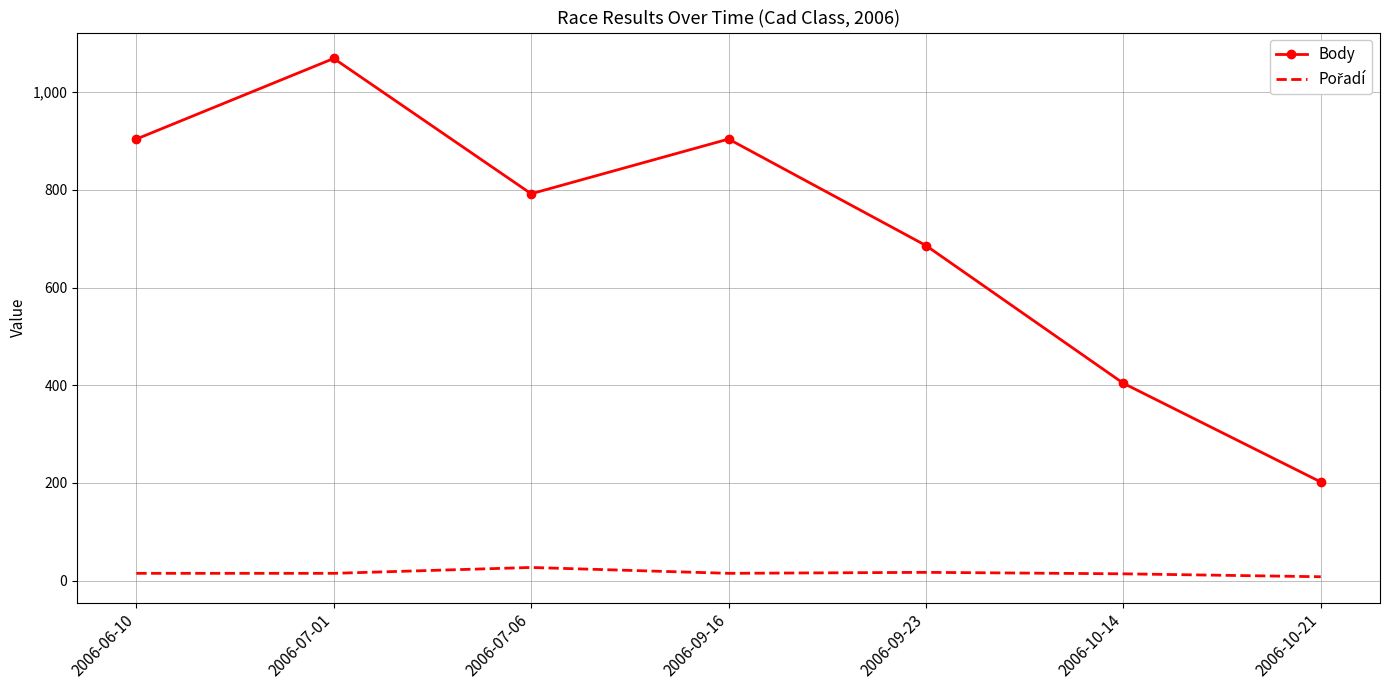

Which series changed the most between 2006-07-01 and 2006-10-21?

Body